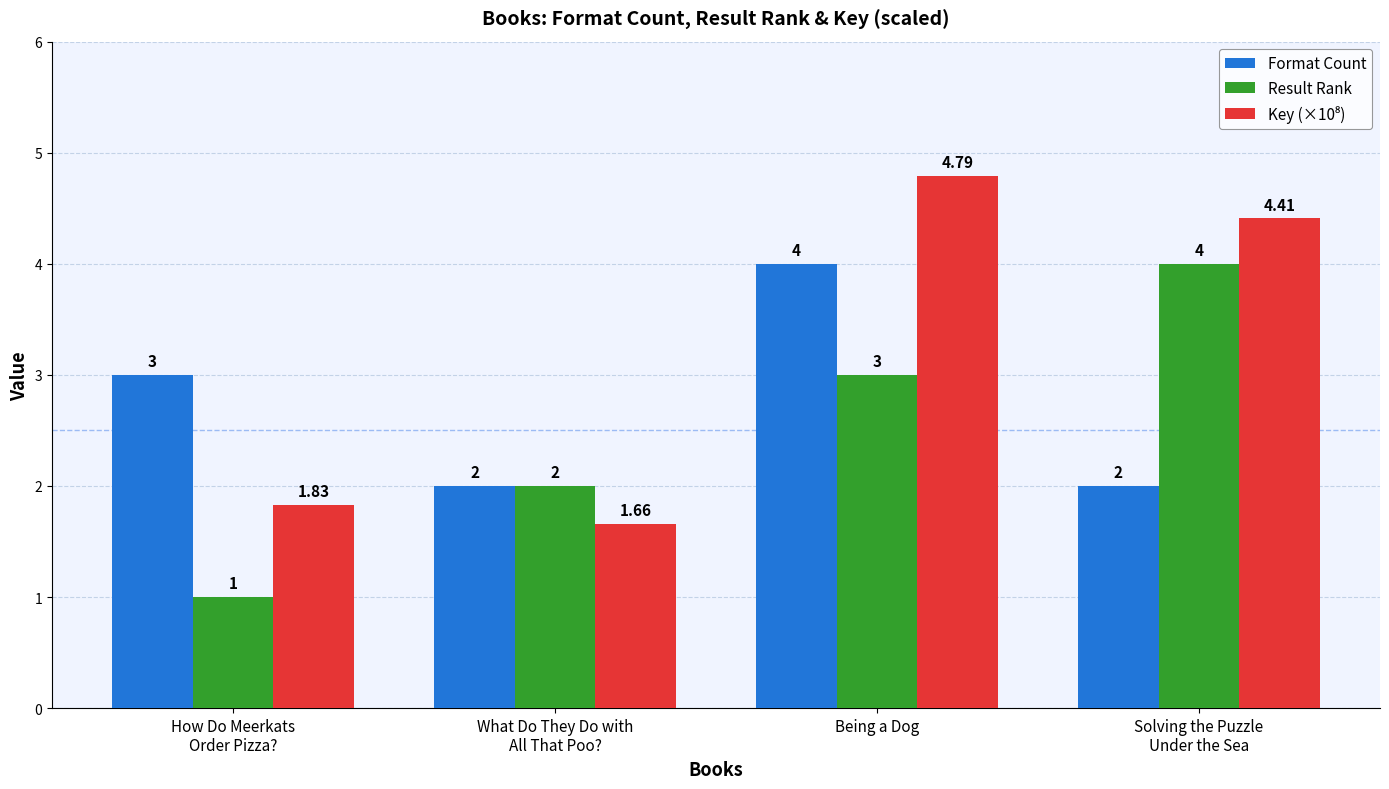

What is the sum of all Result Rank values?

10.0